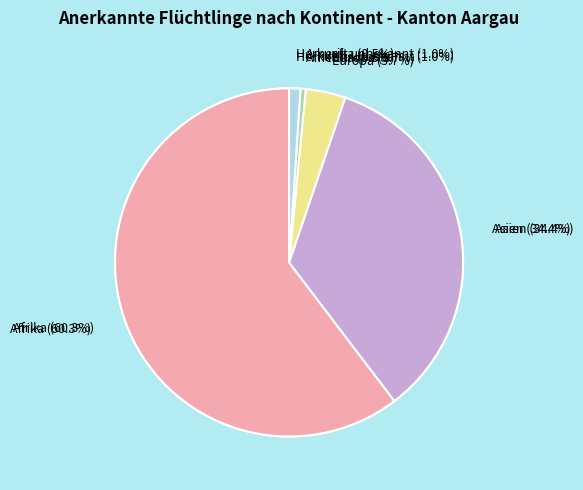

How many slices are in this pie chart?

5